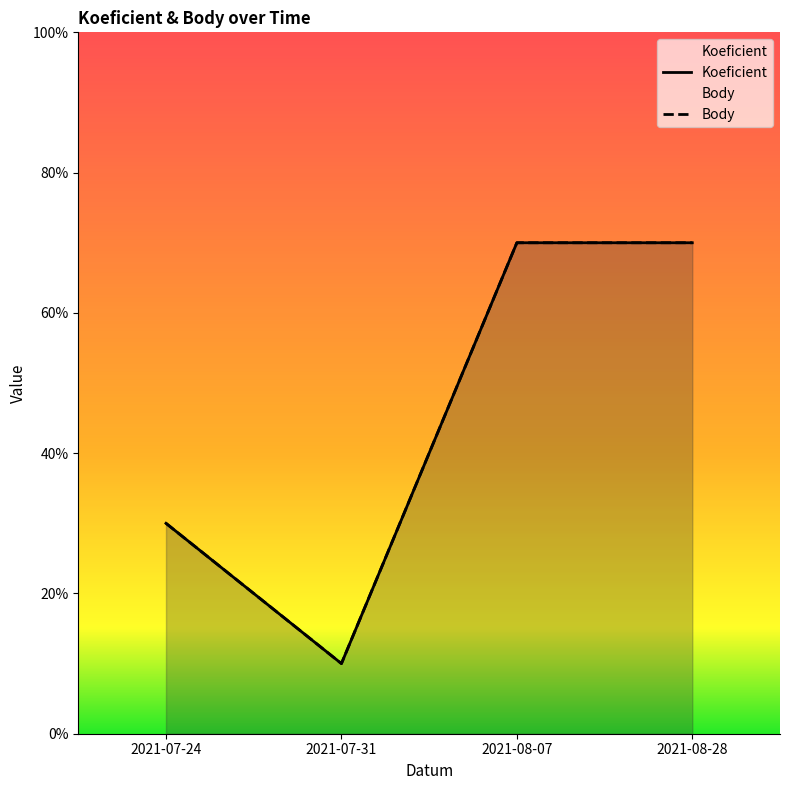

Does the chart display data point markers on the line(s)?

No